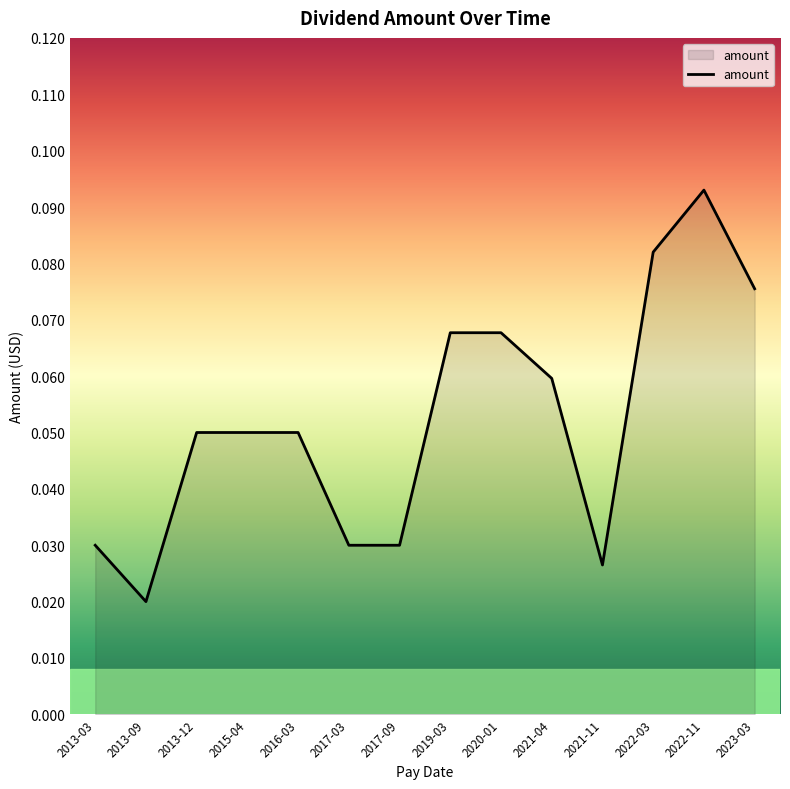

Between 2019-03 and 2015-04, which is larger?

2019-03